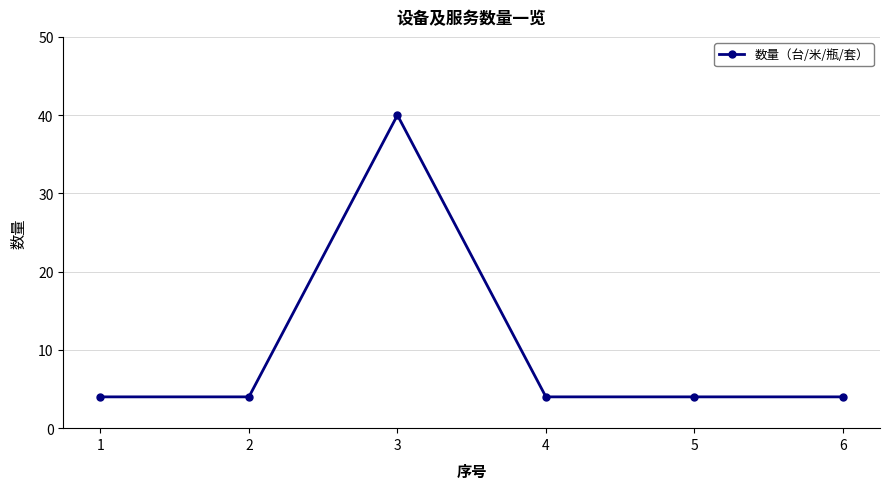

Reading left to right, list all the values displayed in this chart.

1=4	2=4	3=40	4=4	5=4	6=4